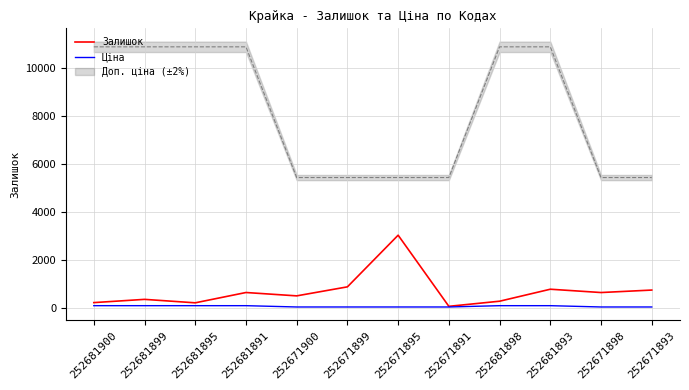

True or false: Залишок has a value of 795.0 at 252681893.

True